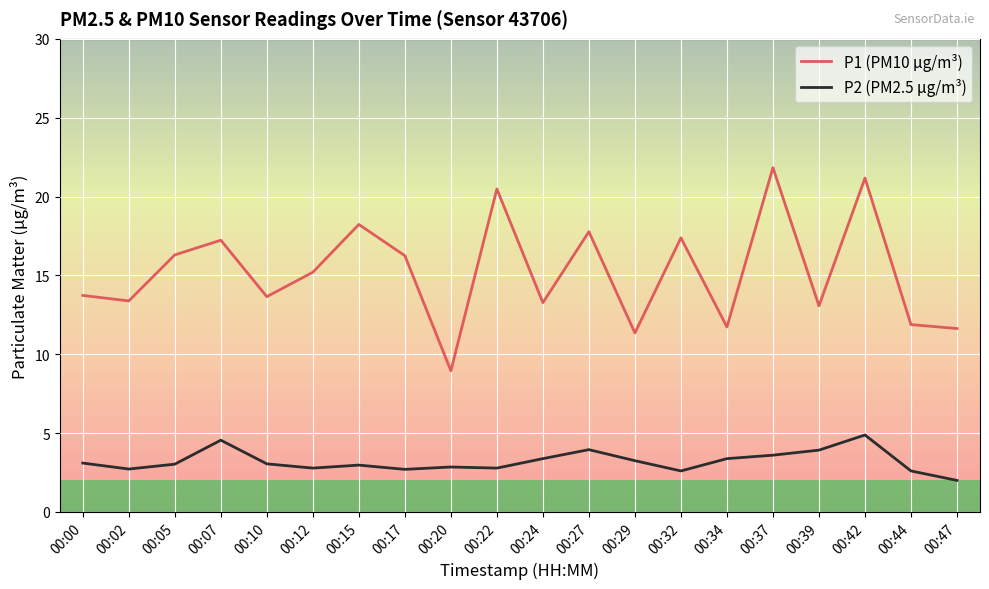

What value does the P1 (PM10 µg/m³) series have at 00:34?

11.7